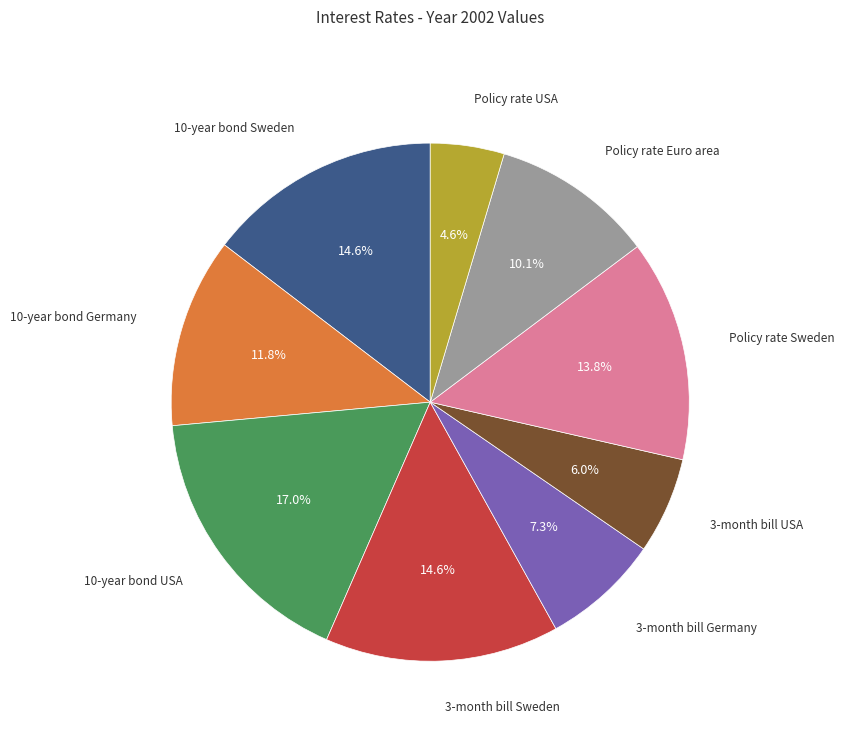

What portion of the pie excludes 3-month bill Sweden?

85.4%